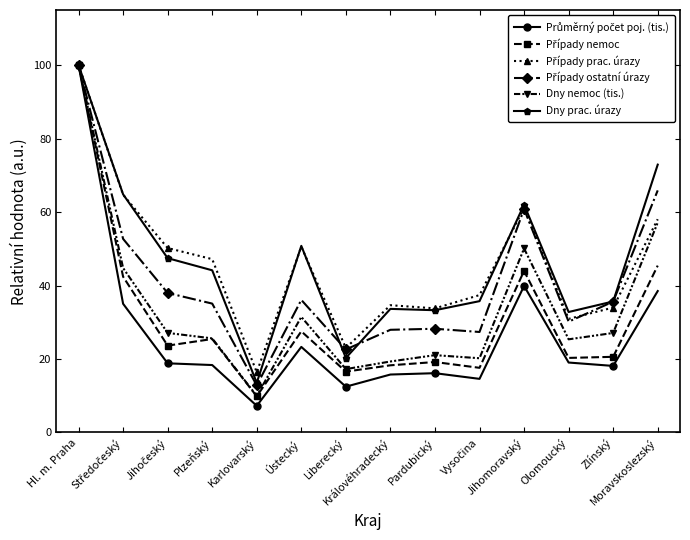

What is the greatest value displayed?

100.0